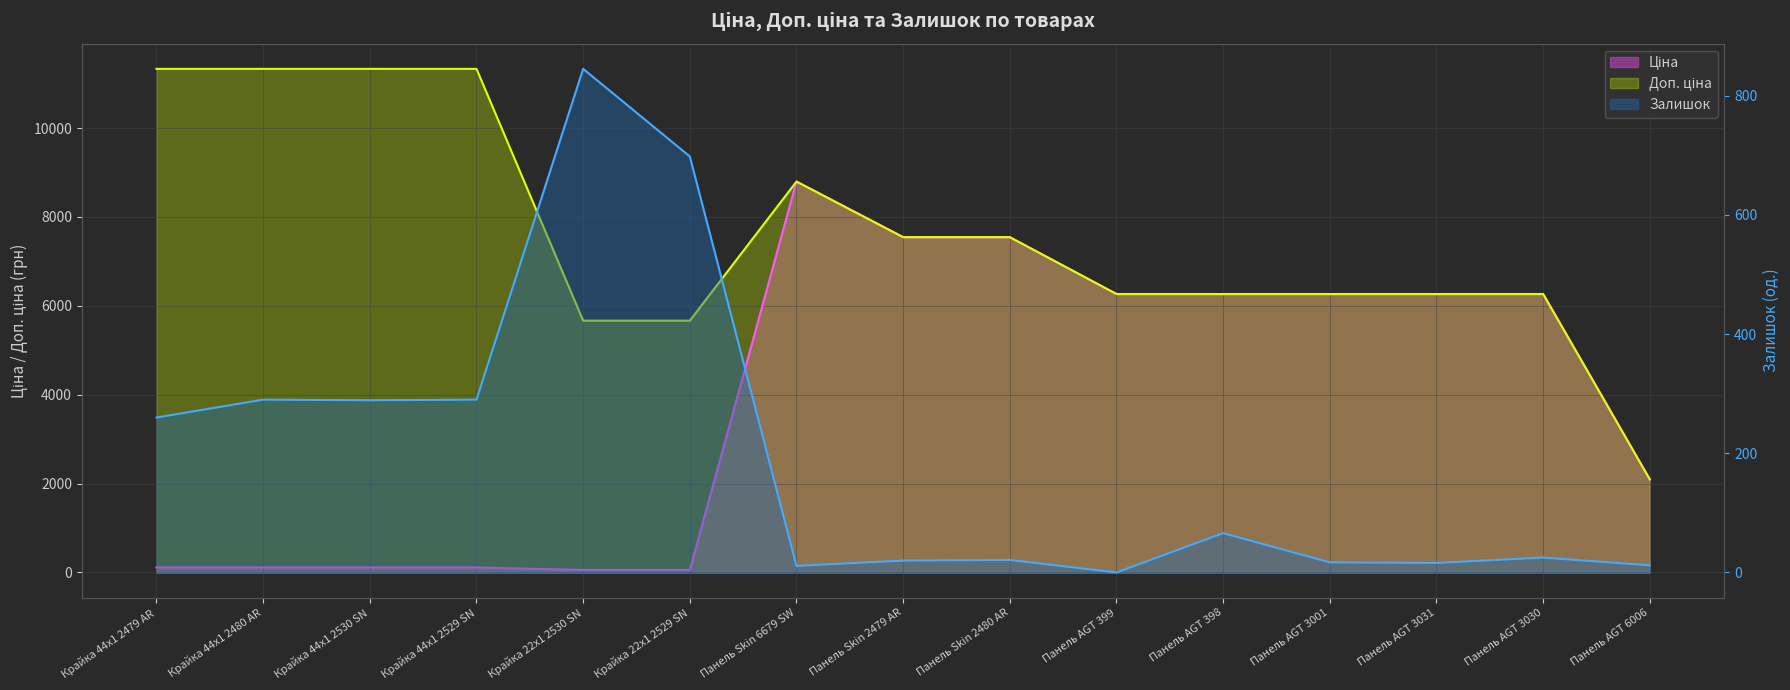

What is the difference between the maximum and second lowest values in the Залишок series?

834.0